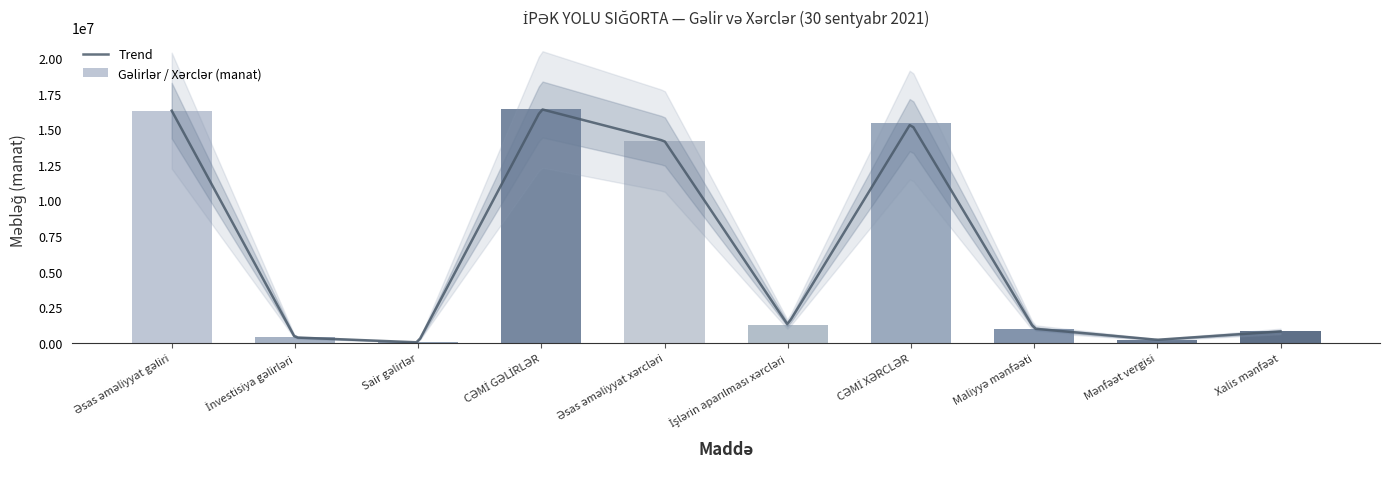

Are the bars grouped side by side (vs. stacked)?

No